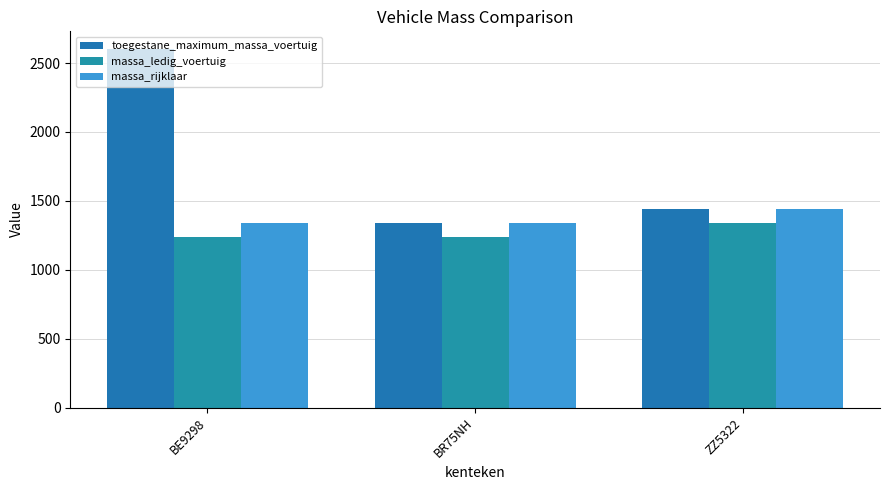

What is the value of the toegestane_maximum_massa_voertuig bar at the 1st from the left?

2600